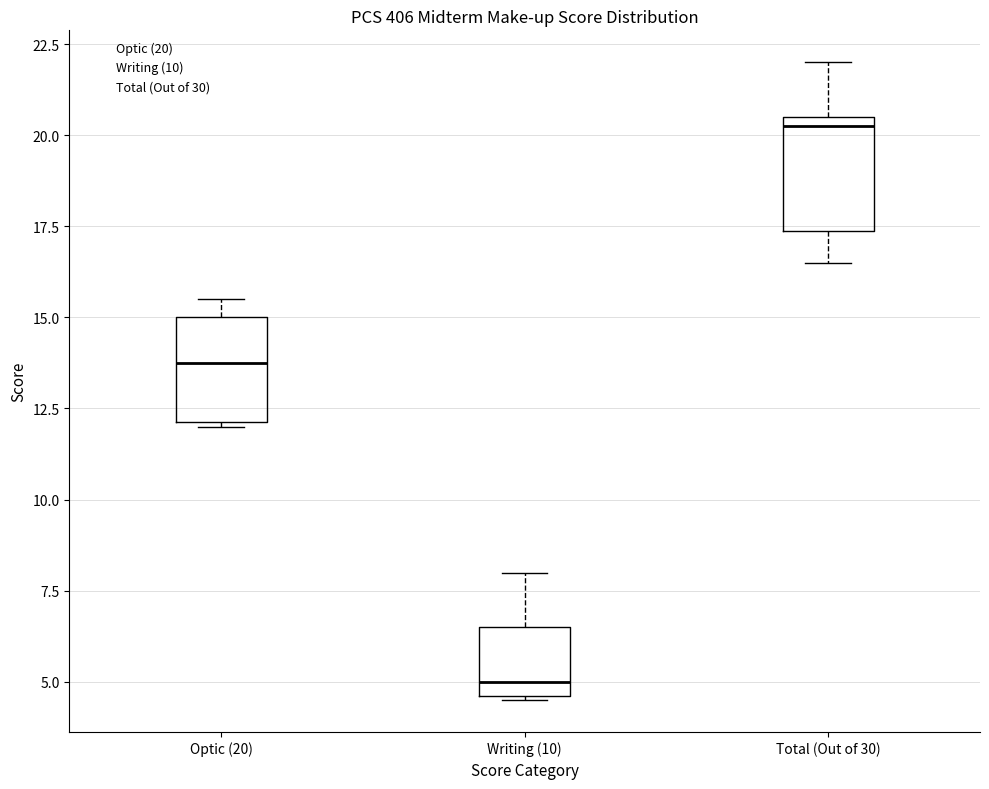

Where is the upper edge of the box for Writing (10) on the y-axis? The values are not printed on the chart, so give them approximately, as read against the axis.

6.5